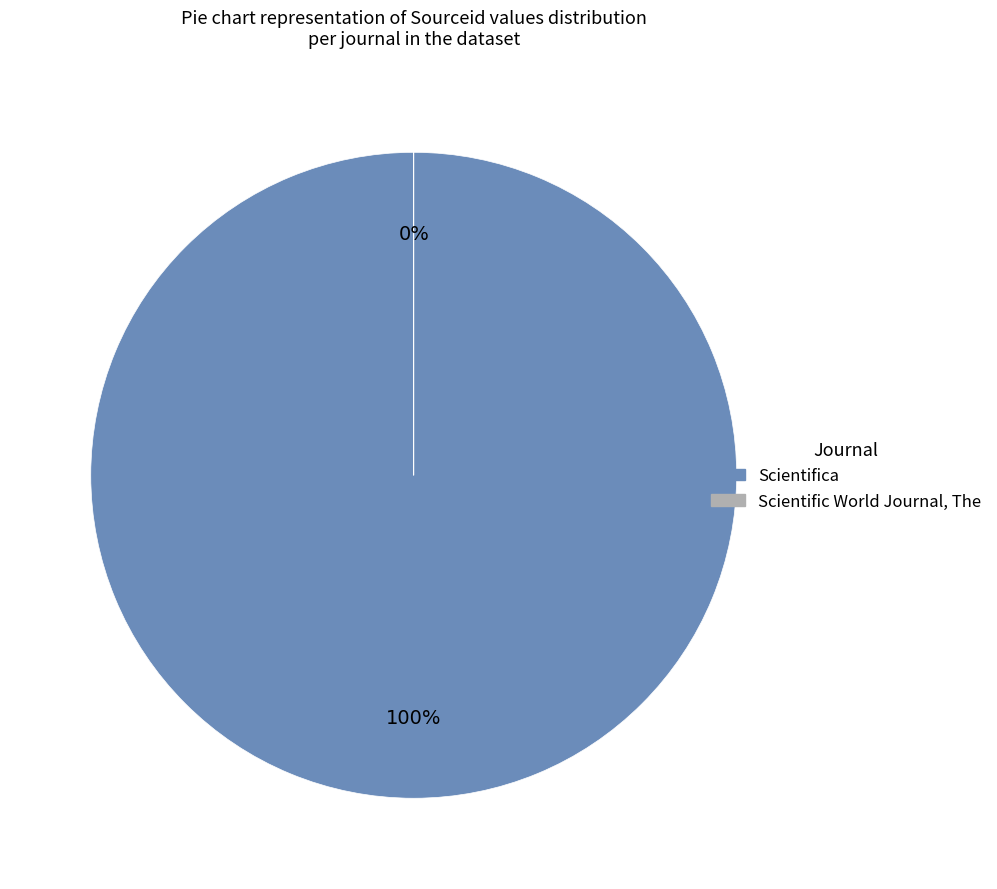

Is it true that Scientifica is 90% of the pie?

False